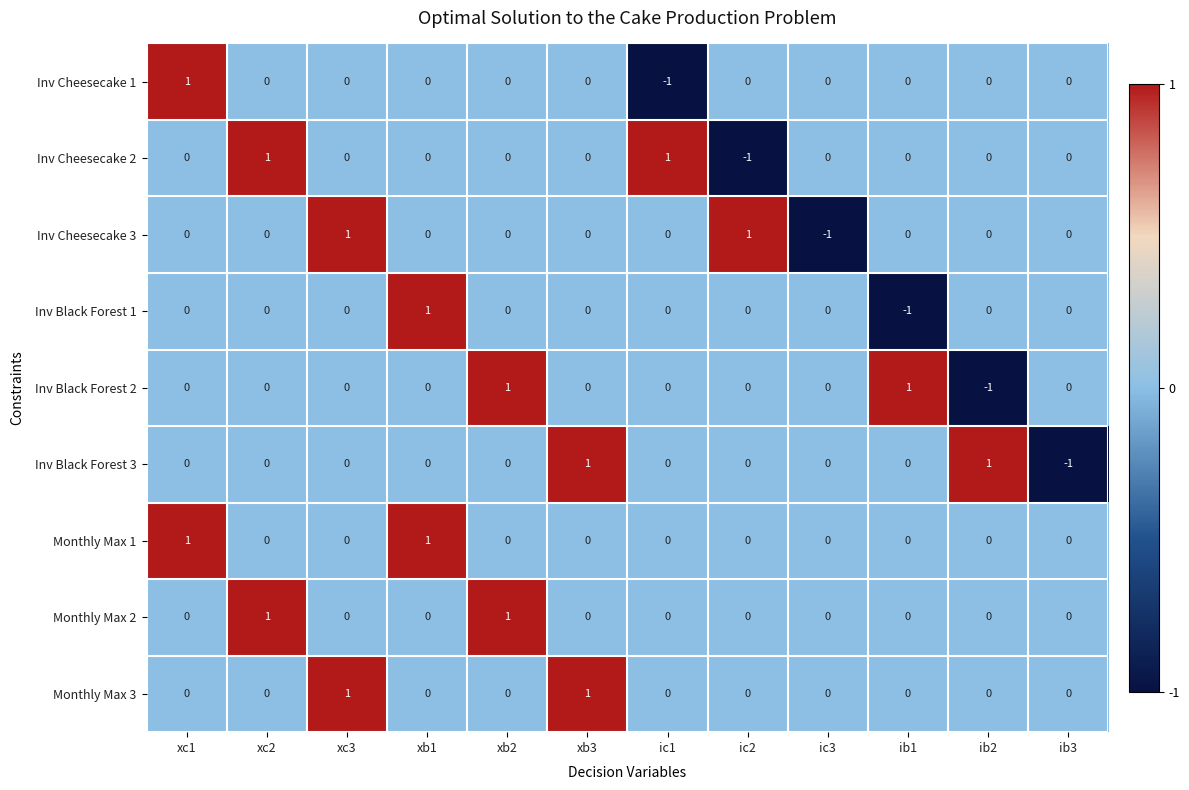

The value of Inv Cheesecake 1 at ic1 is -2. True or false?

False